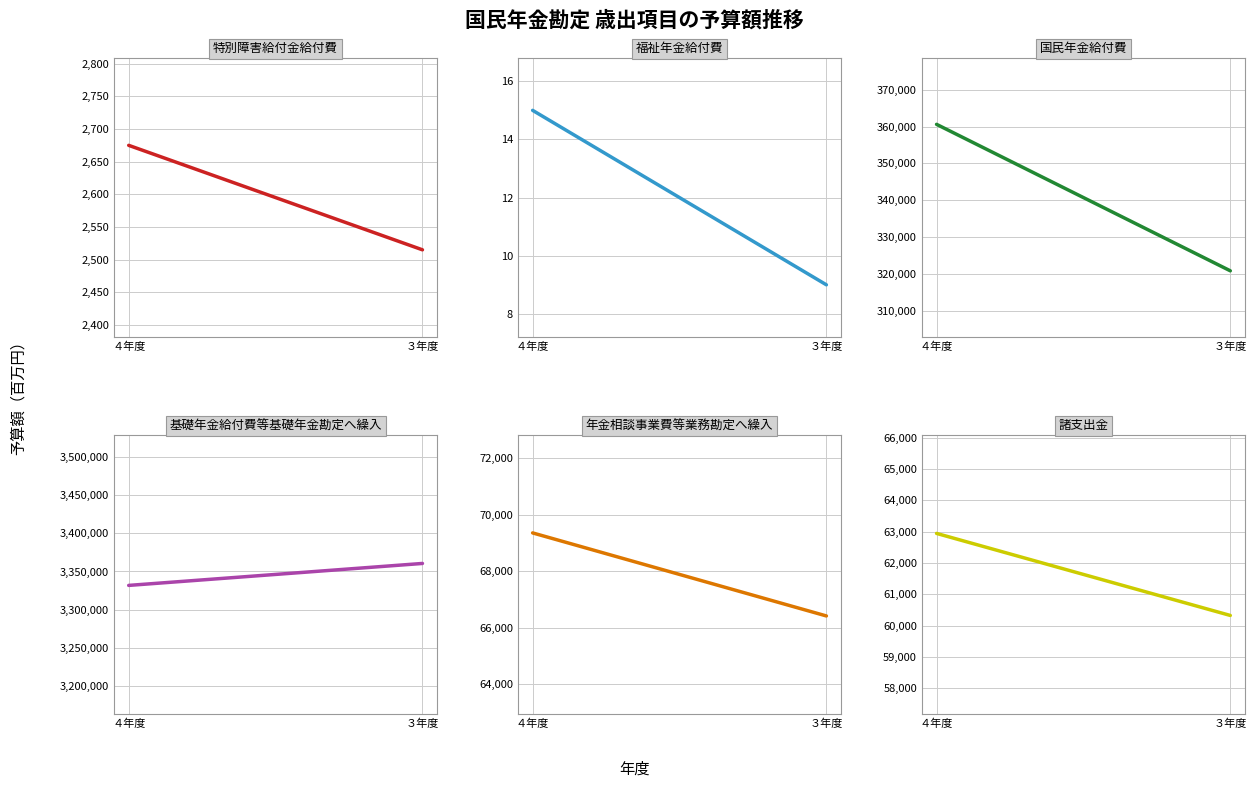

What are all the series names shown in the legend?

特別障害給付金給付費, 福祉年金給付費, 国民年金給付費, 基礎年金給付費等基礎年金勘定へ繰入, 年金相談事業費等業務勘定へ繰入, 諸支出金